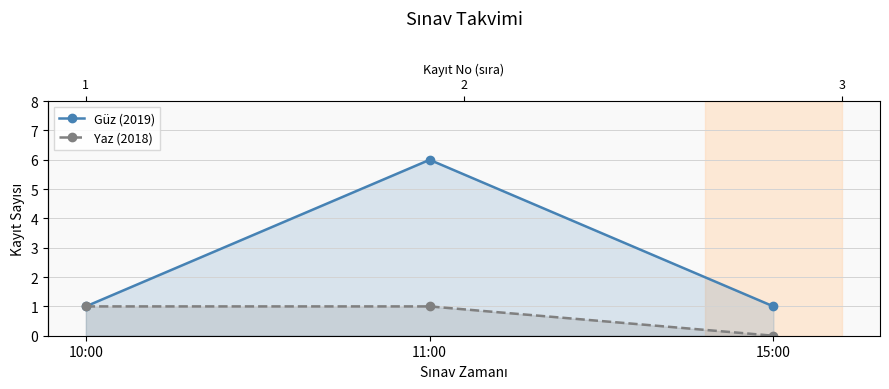

Rank the series at 10:00 from highest to lowest value.

Güz (2019), Yaz (2018)